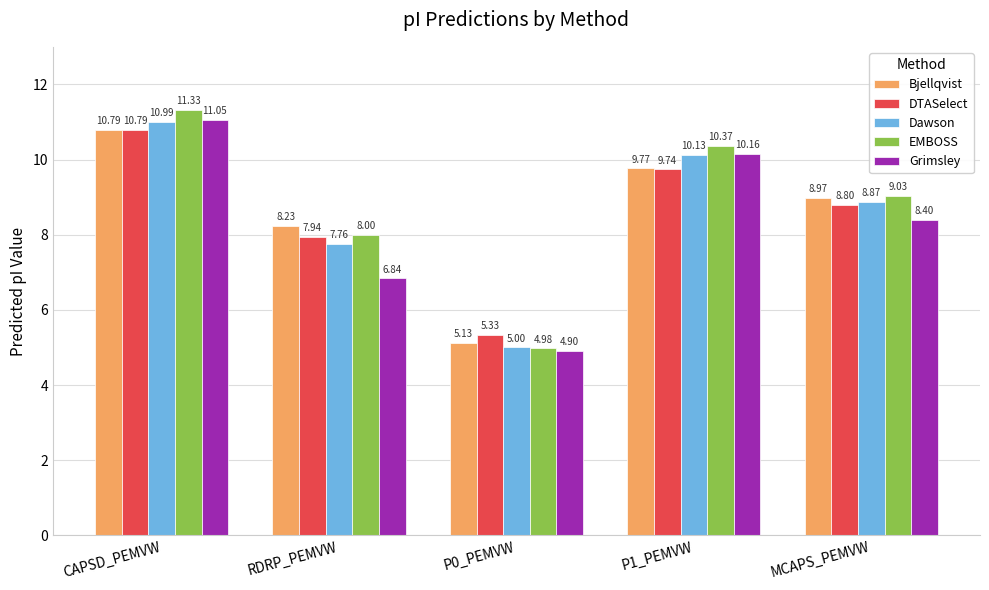

Between CAPSD_PEMVW and P0_PEMVW, which series saw the biggest shift?

EMBOSS